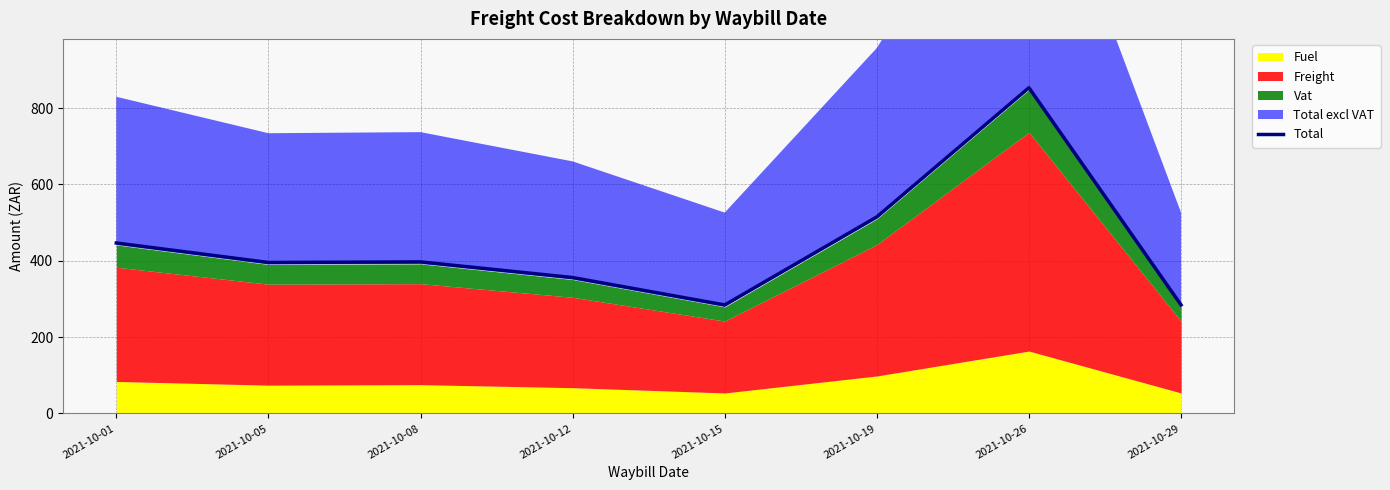

What is the value of the 3rd point from the left?

397.1